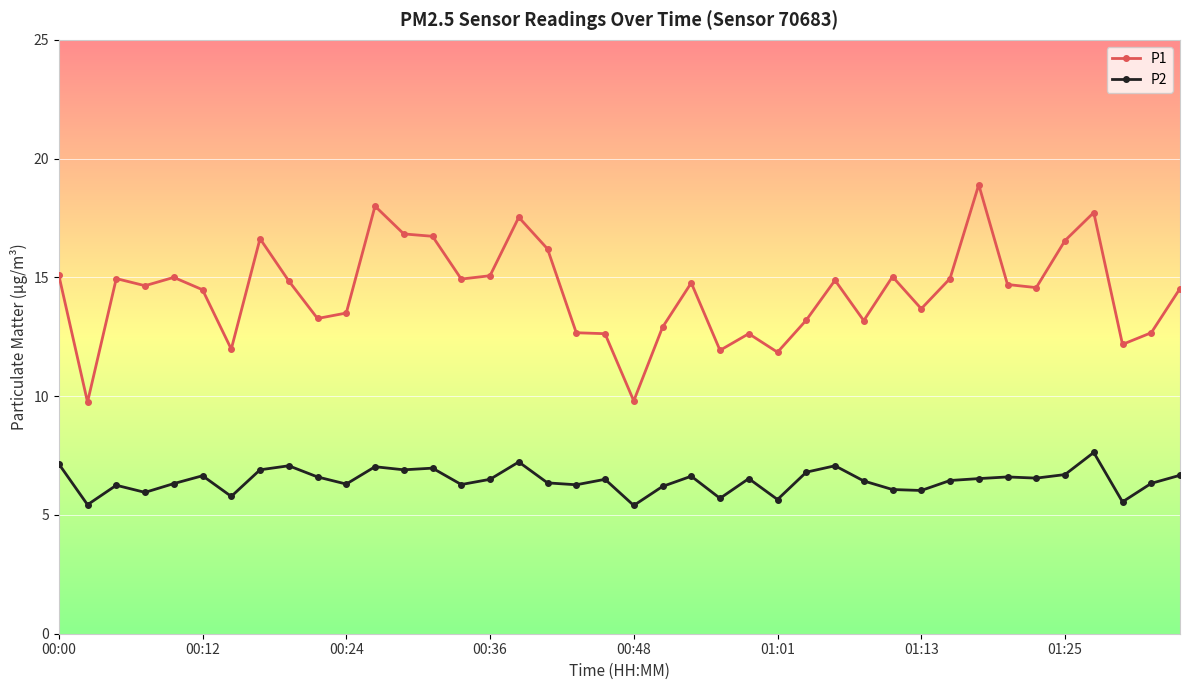

Which series has the widest spread of values?

P1